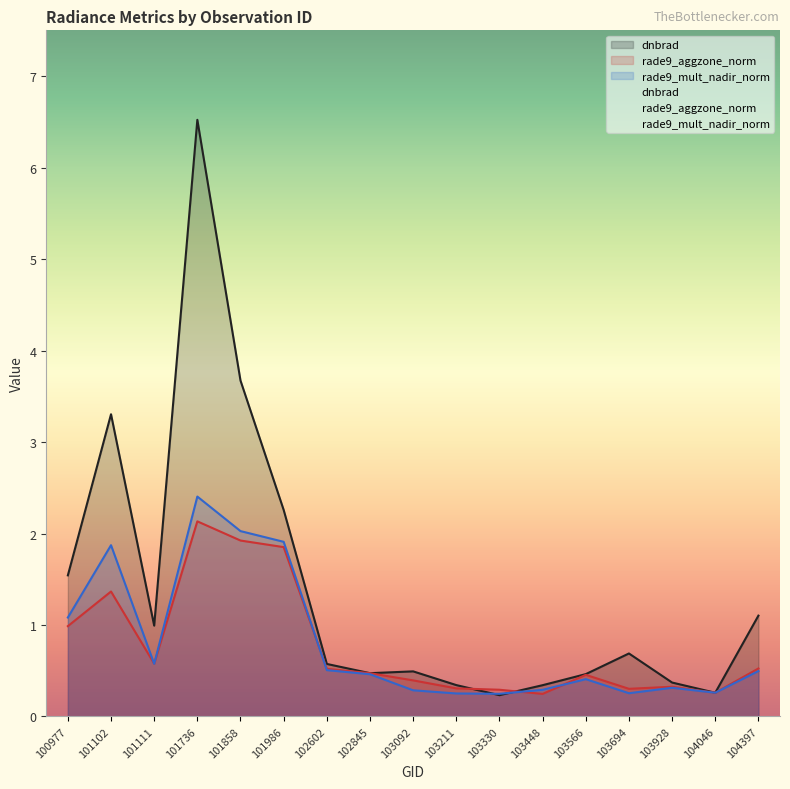

What is the average value of the rade9_aggzone_norm series?

0.8